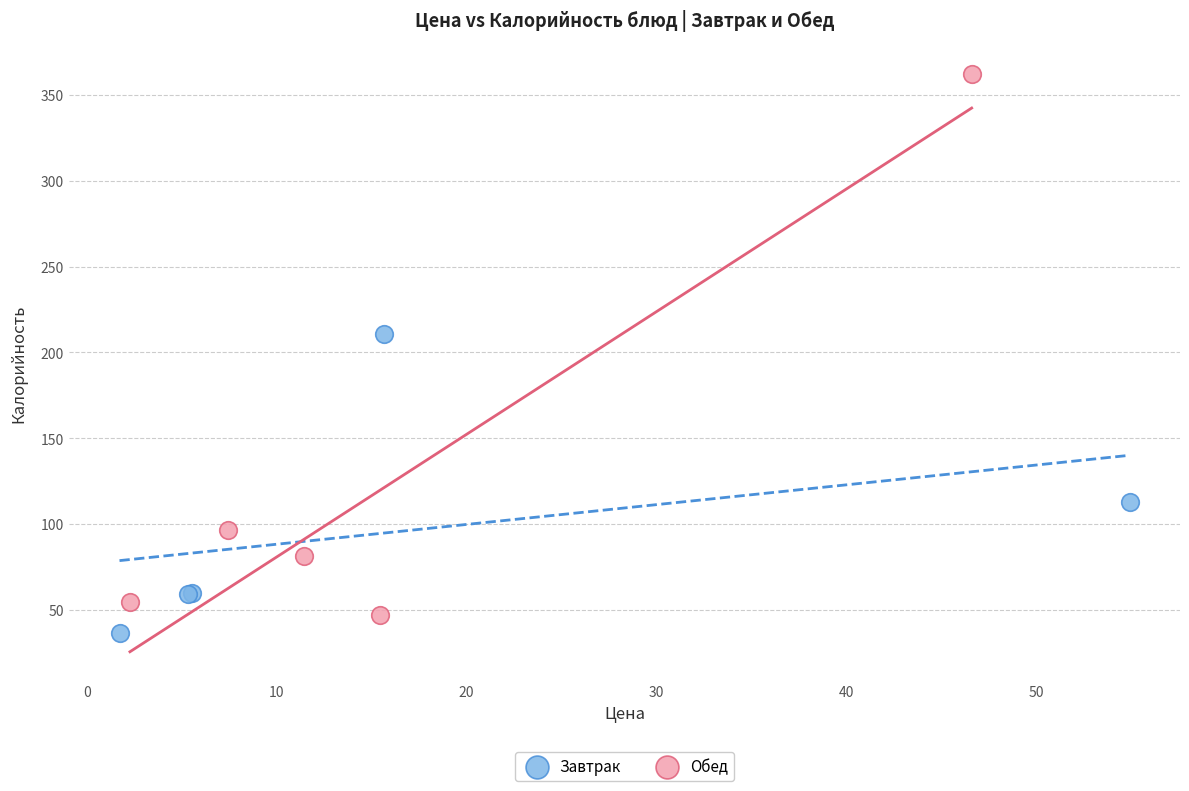

Which series reaches the minimum Y coordinate?

Завтрак